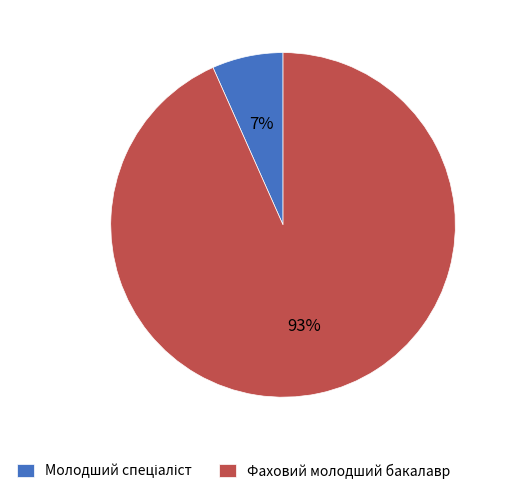

To the nearest percent, what is the average slice percentage?

50%